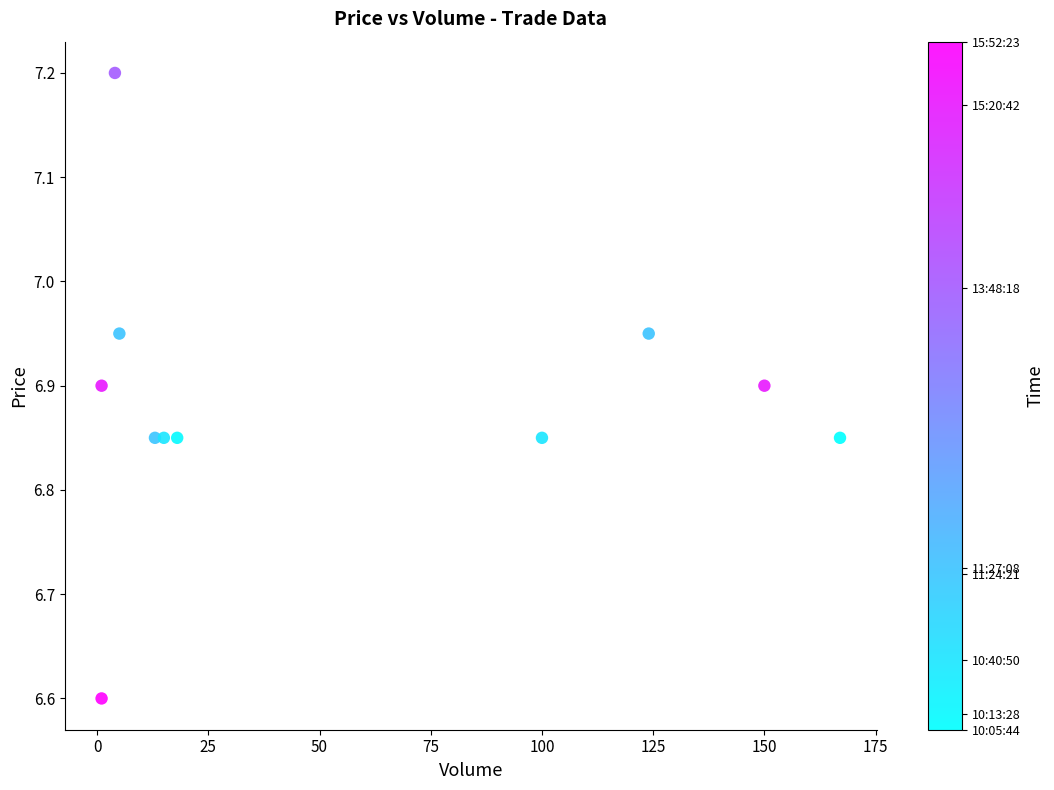

What is the average Y value?

6.9